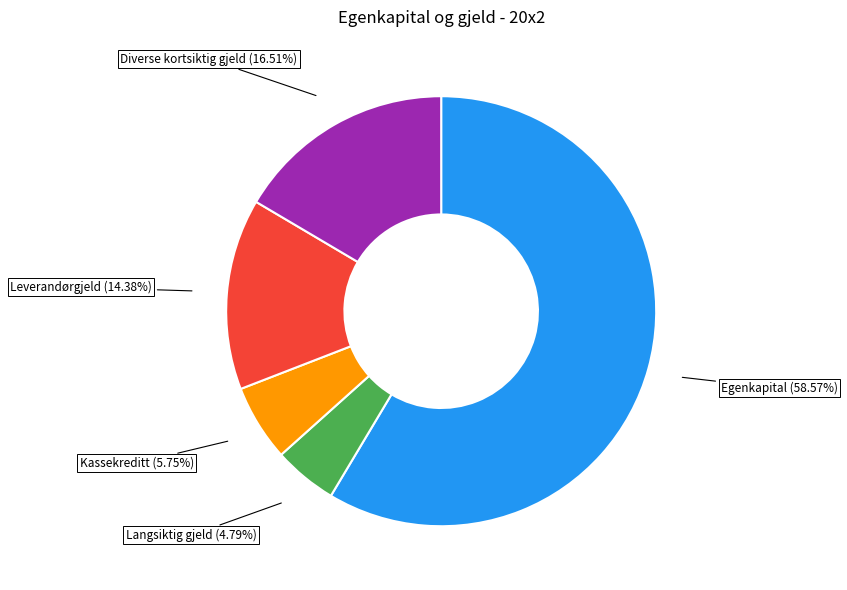

The Egenkapital slice represents 44% of the pie. True or false?

False